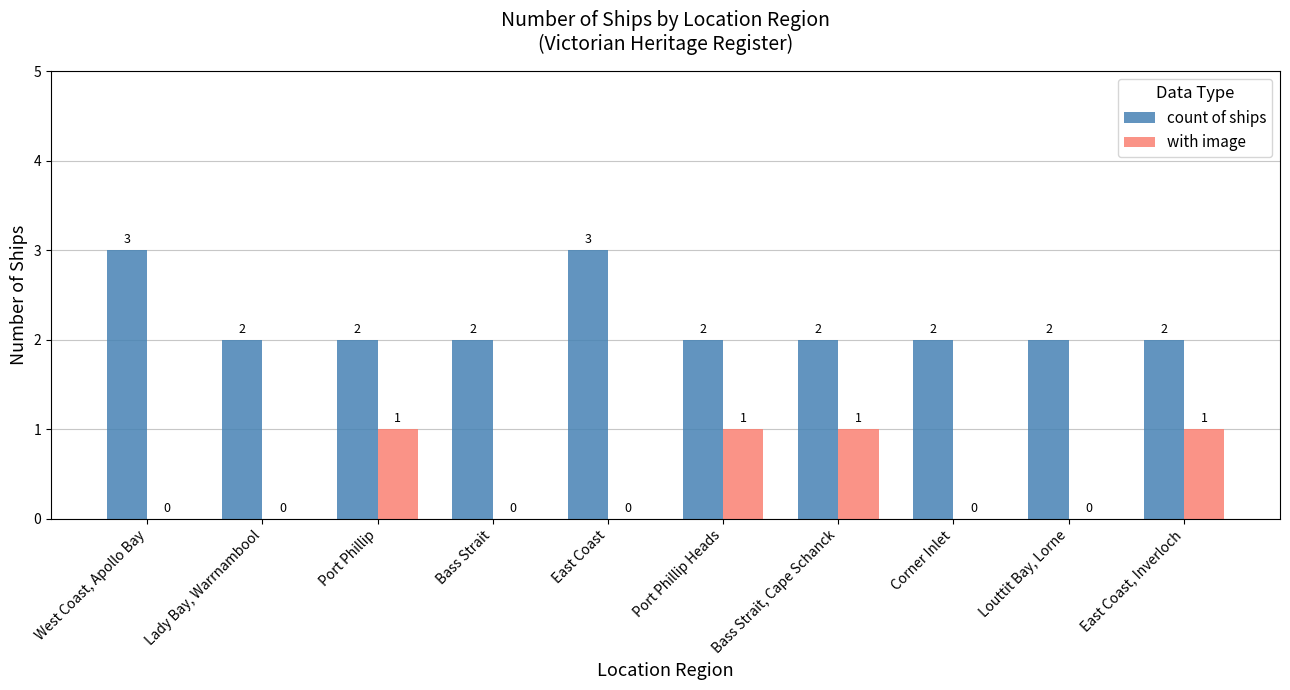

Is the value of with image at Bass Strait greater than the value of count of ships at East Coast, Inverloch?

No